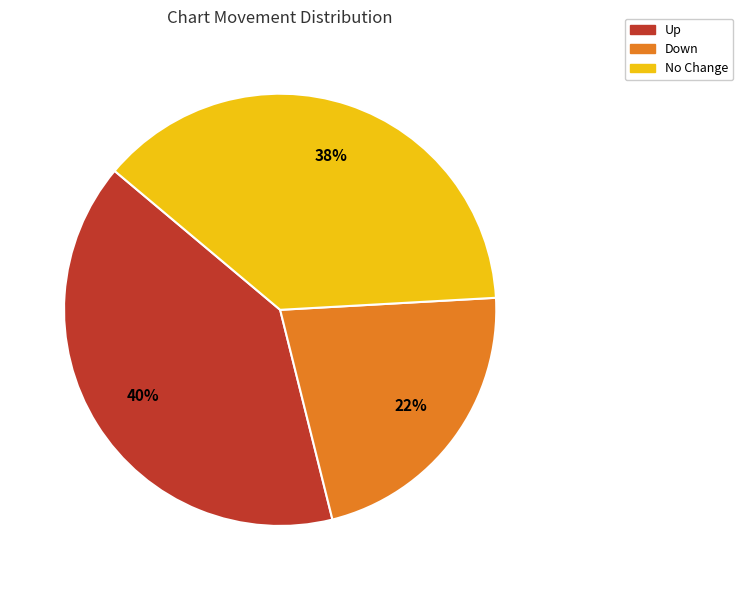

To the nearest percent, what is the average slice percentage?

33%